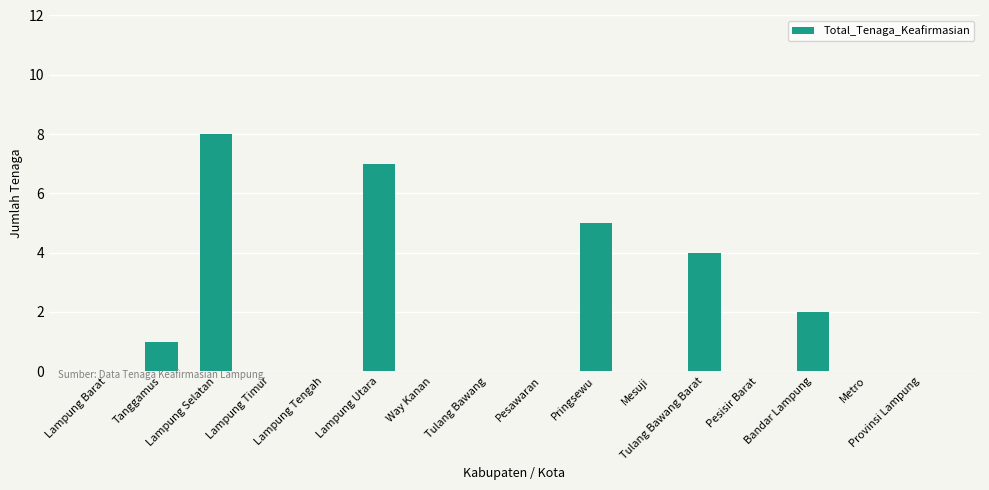

What is the maximum value shown in the chart?

8